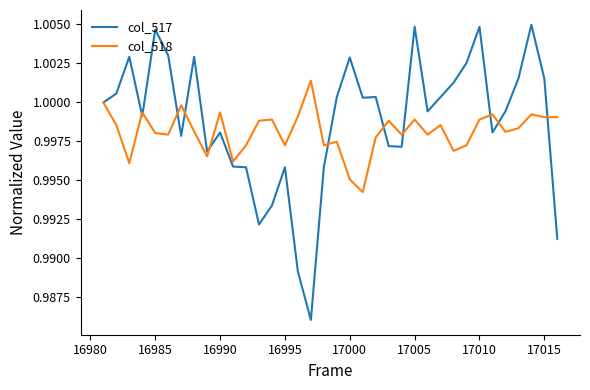

Rank the series by their maximum value, from lowest to highest.

col_518, col_517